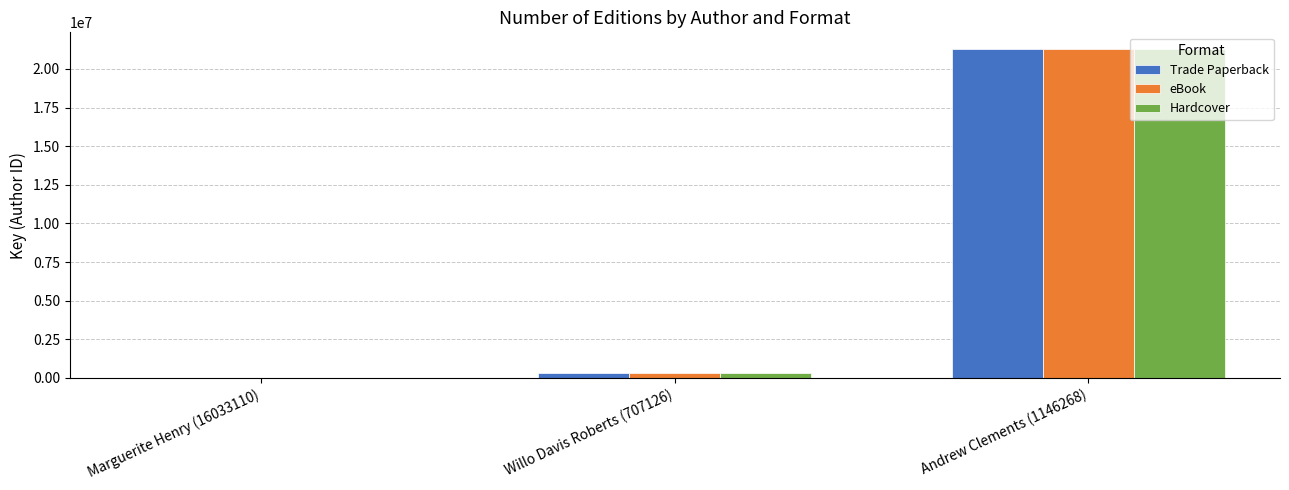

Where is Trade Paperback nearest to the value 10654885?

Willo Davis Roberts (707126)